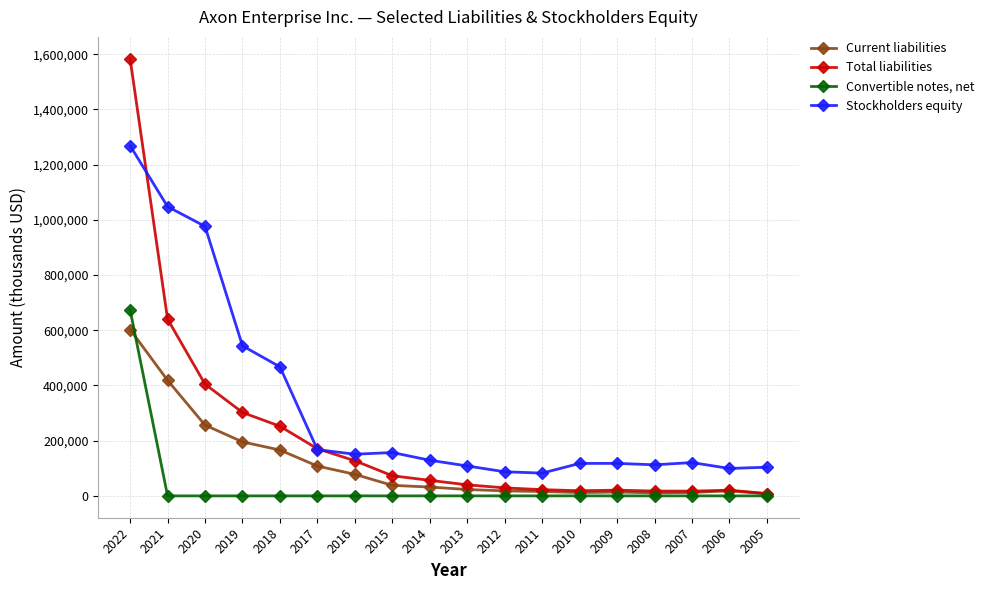

What is the difference between the maximum and second lowest values in the Convertible notes, net series?

673967